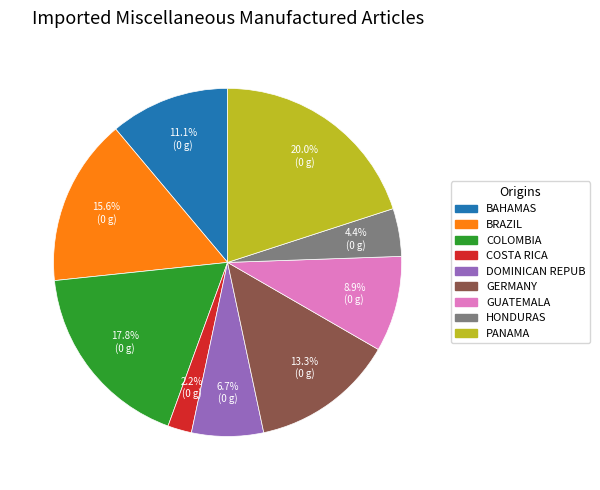

Is the sum of DOMINICAN REPUB and GUATEMALA greater than half?

No